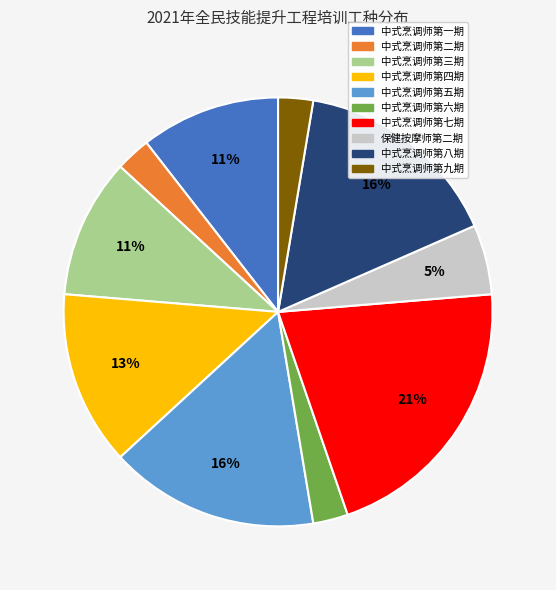

Is there any slice that represents more than half of the pie?

No